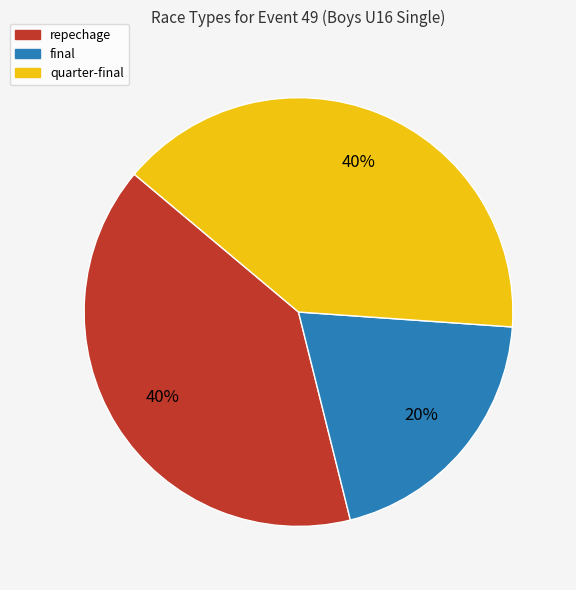

Which has a higher value, quarter-final or final?

quarter-final